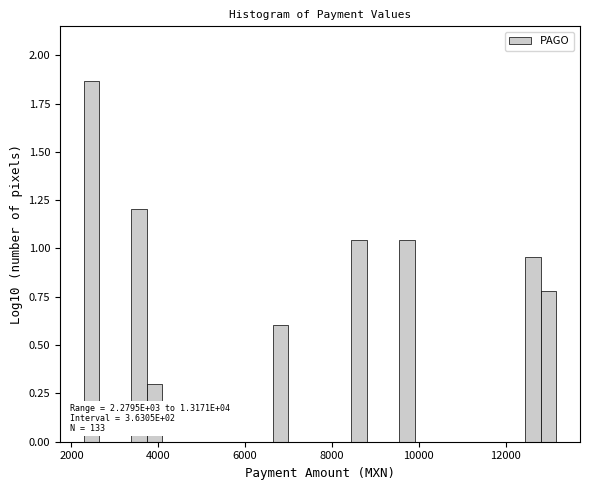

Read against the x-axis, roughly where is the centre of the tallest bar?

2400